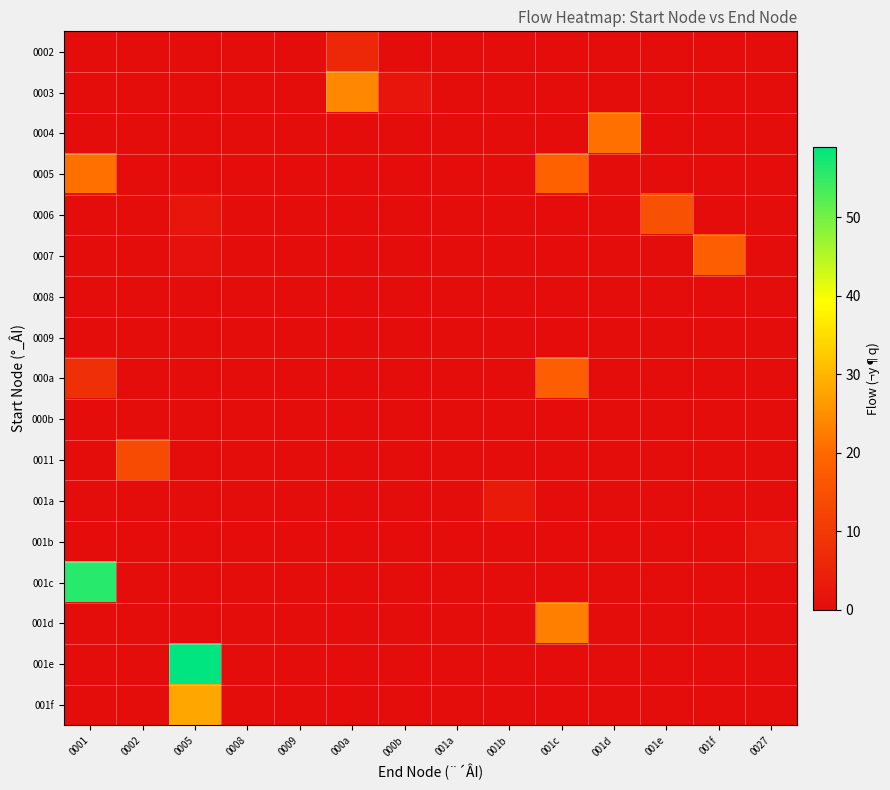

How many categories are shown in the chart?

14